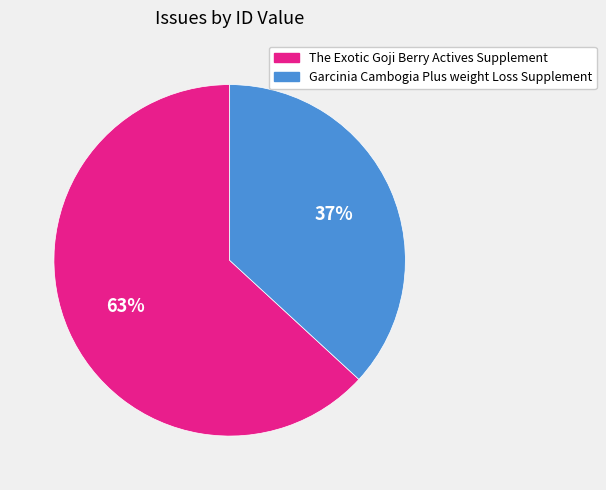

Which slice is the smallest?

Garcinia Cambogia Plus weight Loss Supplement